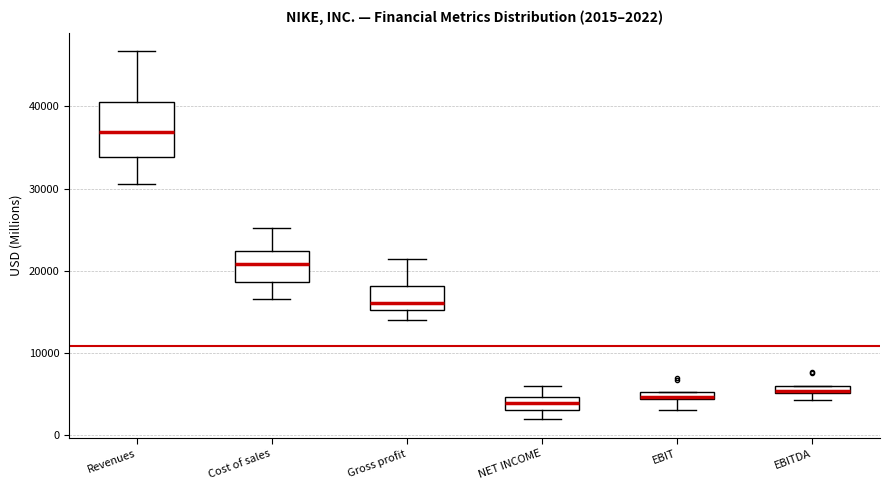

Which box's median line is the highest?

Revenues